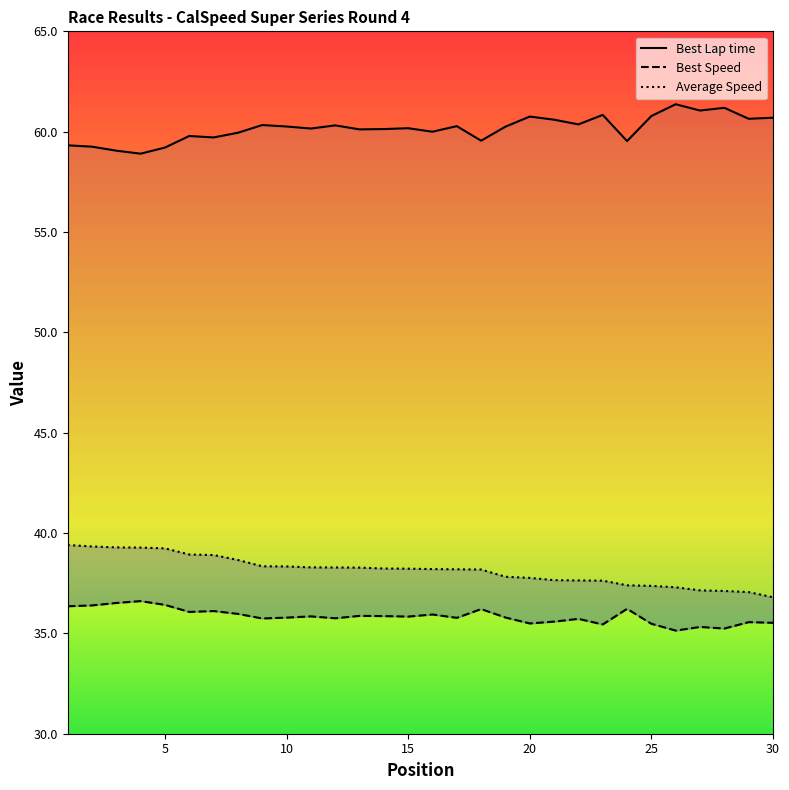

How many values in the Average Speed series exceed 38?

18